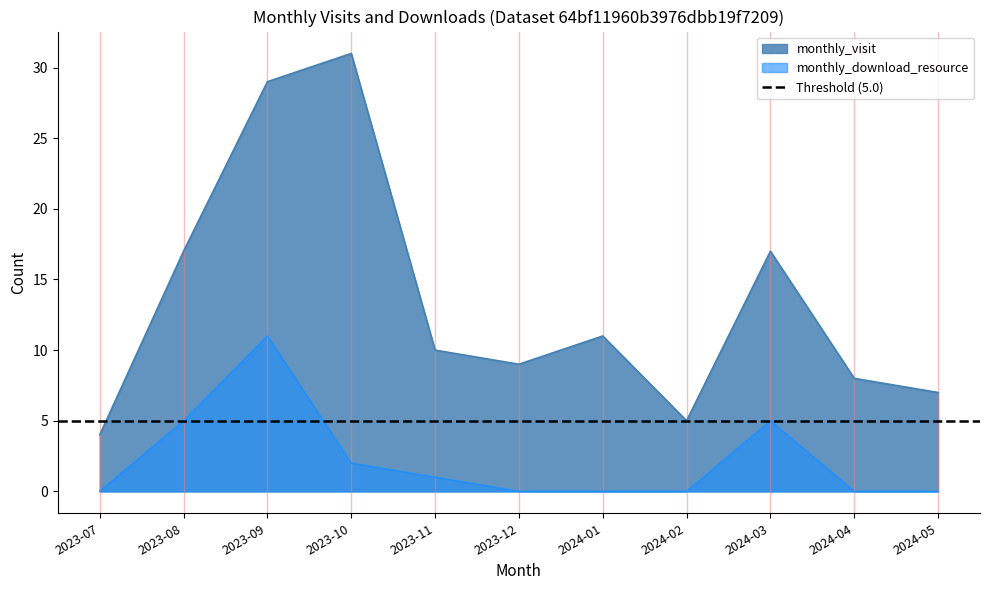

The monthly_visit series shows 17 at 2023-08. True or false?

True